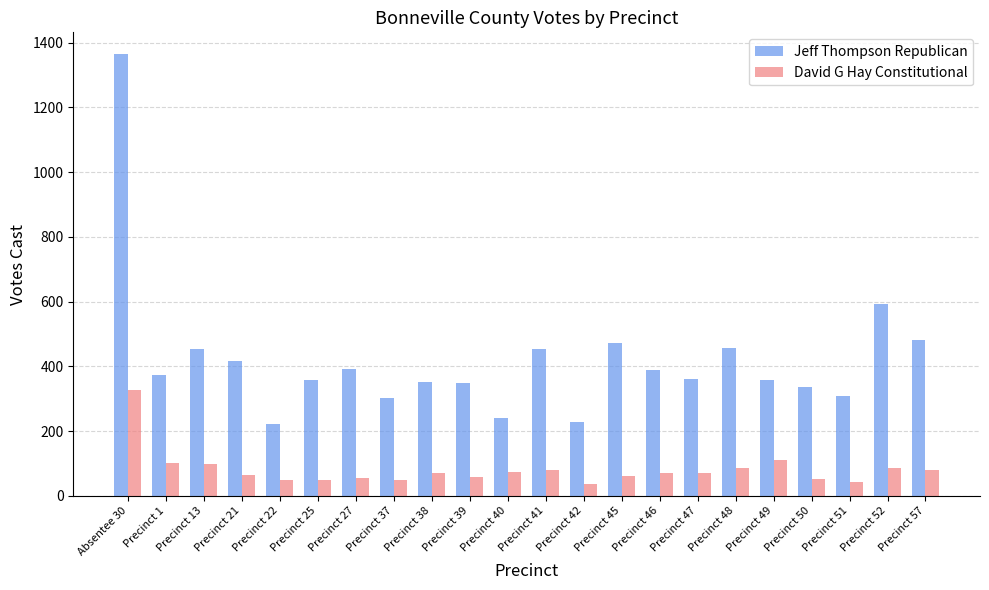

The value of Jeff Thompson Republican at Precinct 57 is 483. True or false?

True